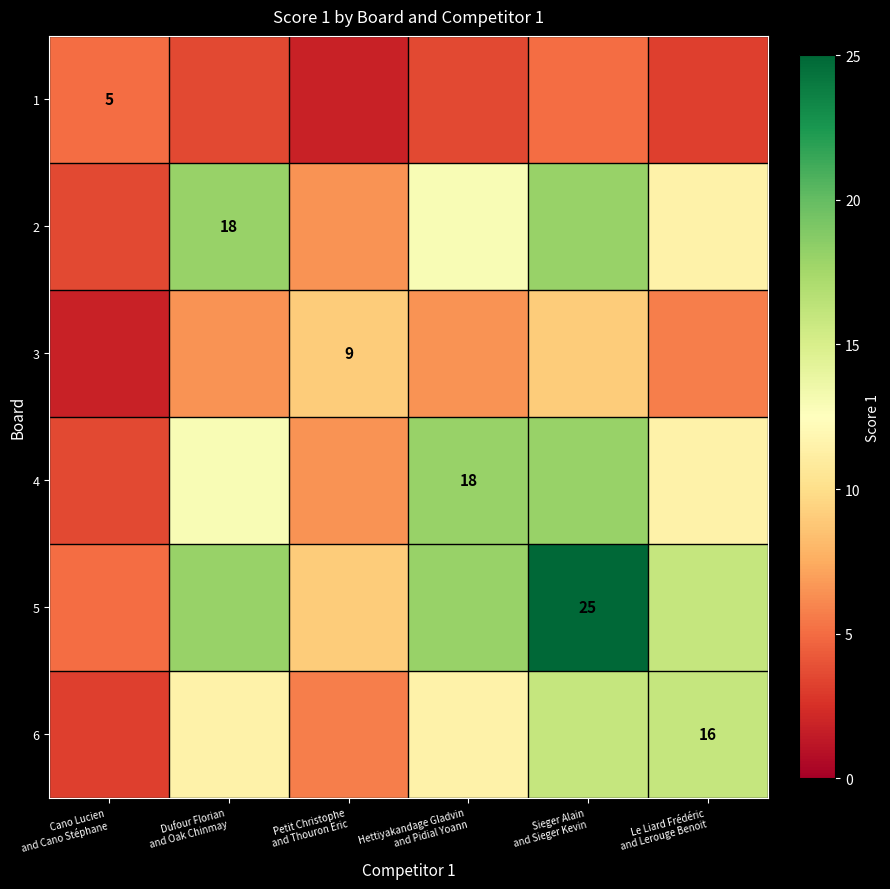

Count the 5 values in the range 9 to 18.

4